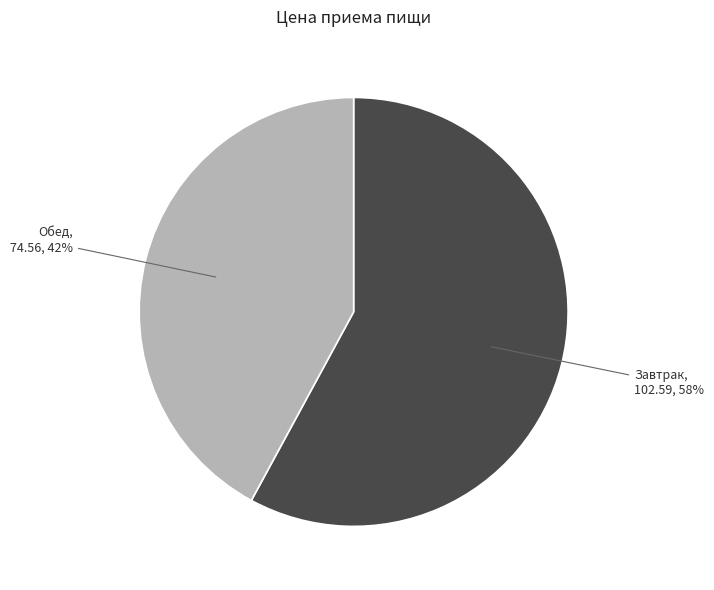

To the nearest percent, what is the difference between the Обед and Завтрак slice percentages?

16%